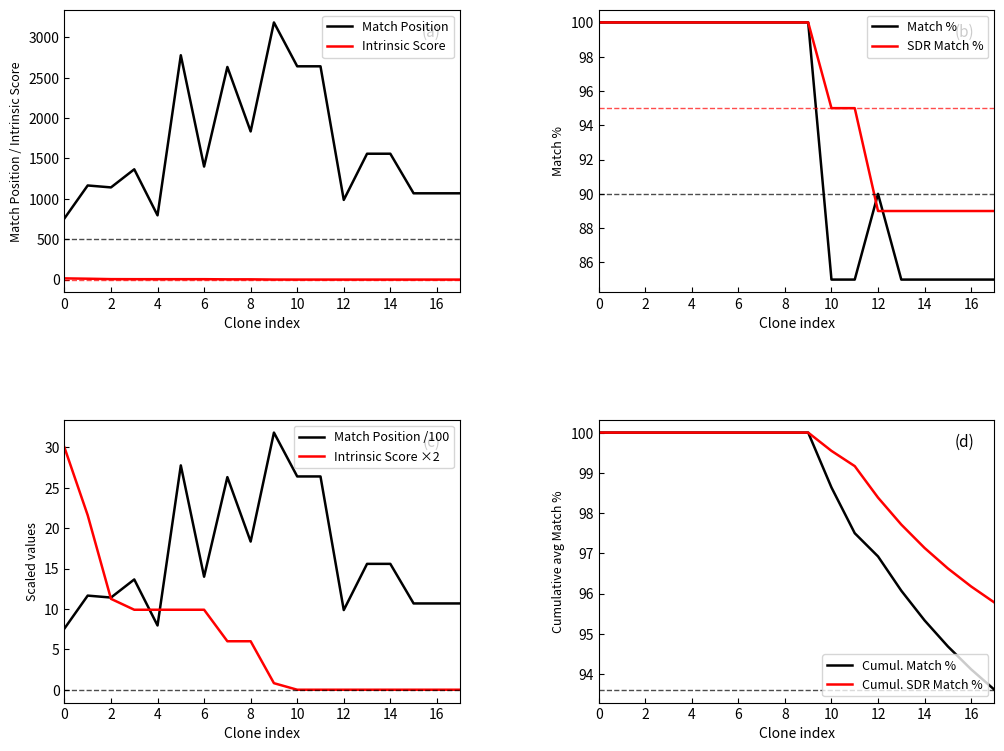

Does the chart have visible grid lines?

No